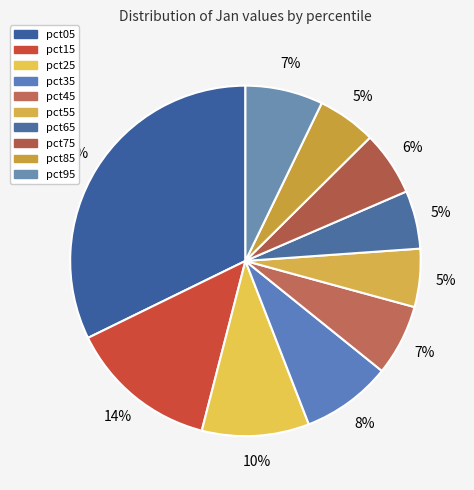

Which category has the biggest portion of the pie?

pct05